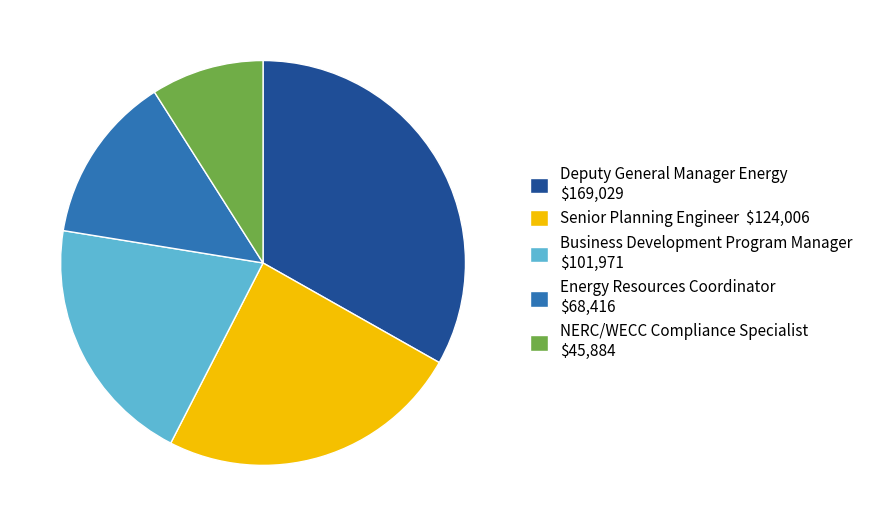

Between NERC/WECC Compliance Specialist and Senior Planning Engineer, which is larger?

Senior Planning Engineer